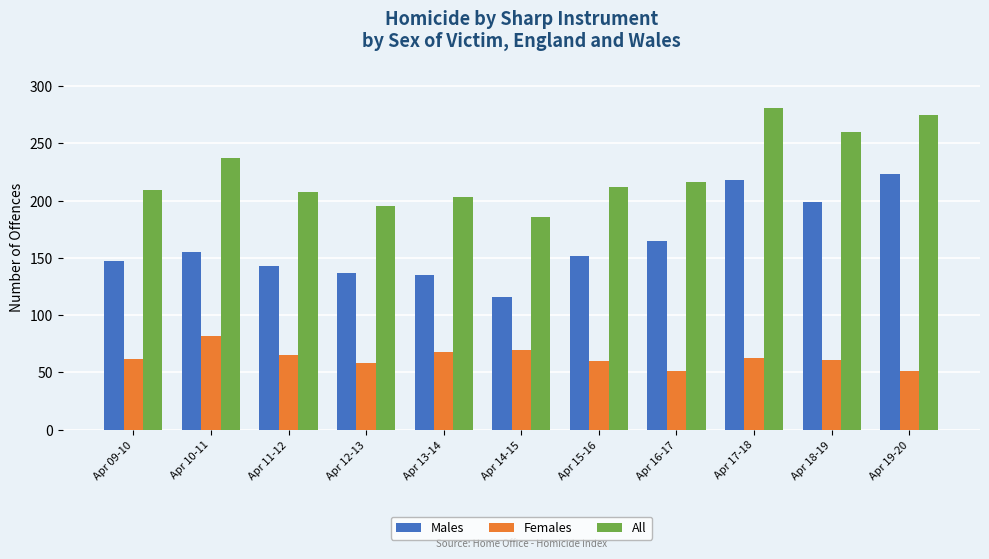

What is the total value across all series at Apr 09-10?

418